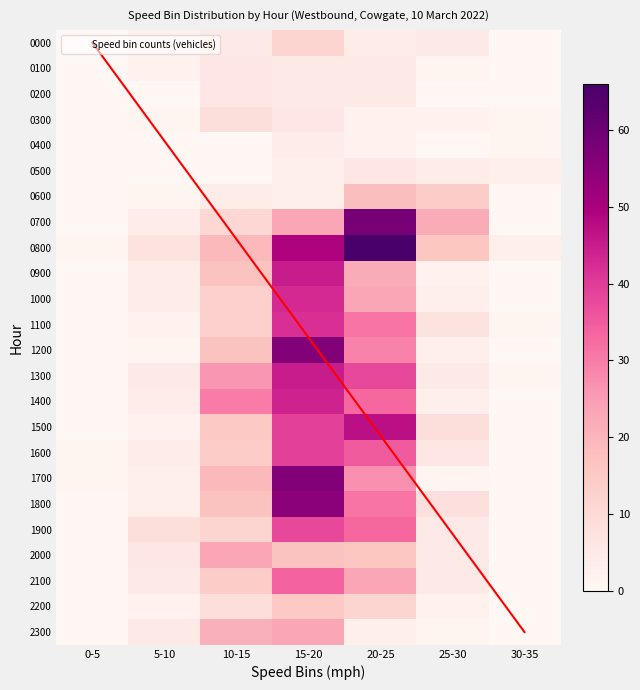

What is the total value across all series at 5-10?

76